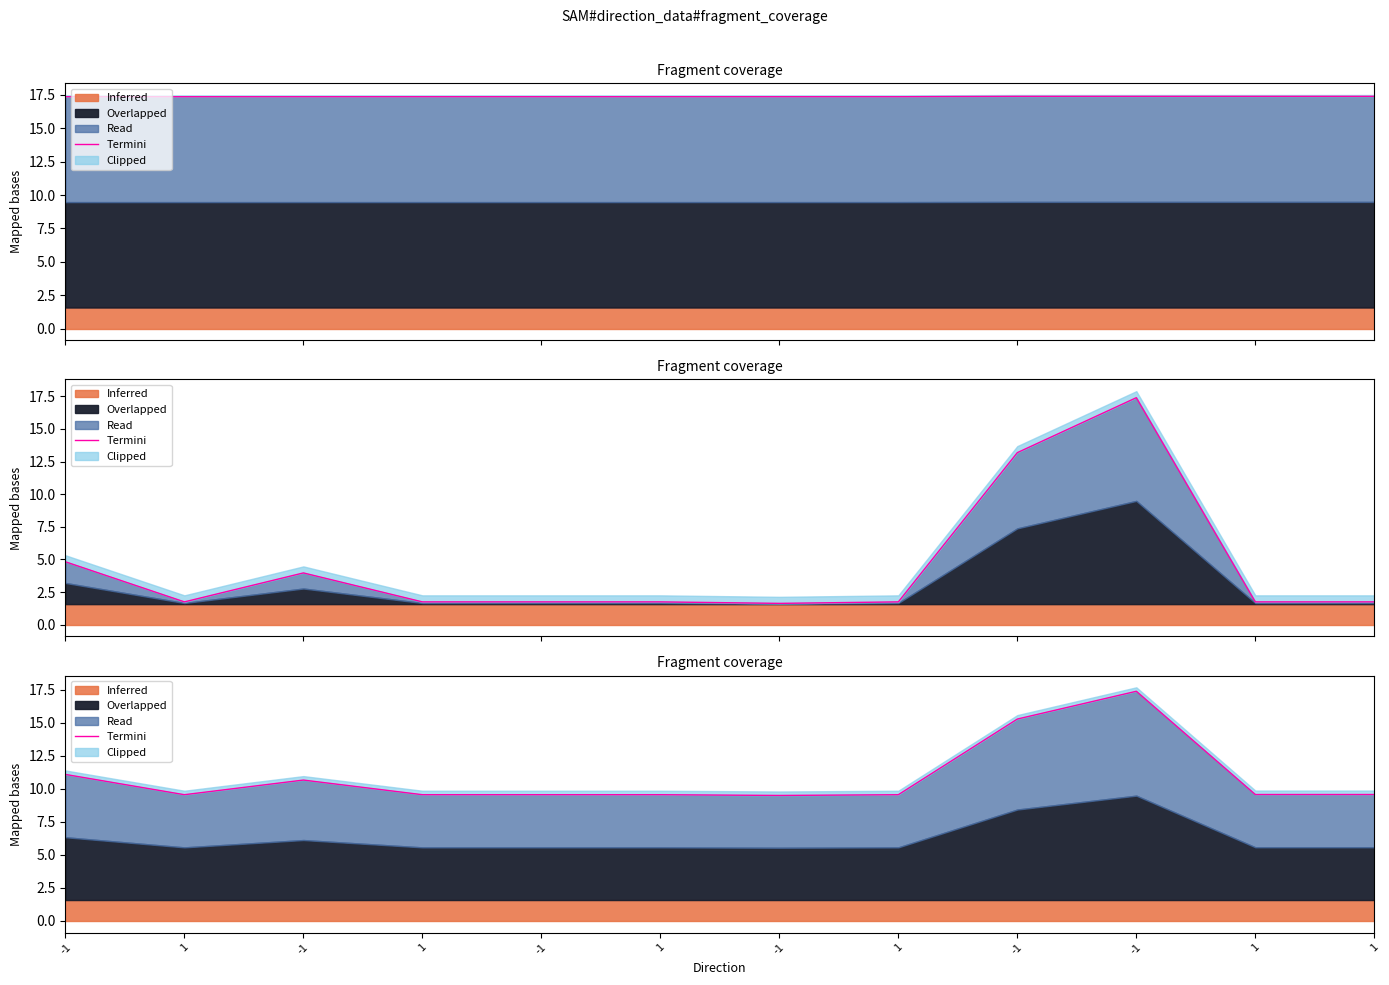

True or false: the data has more than 0 interior local peaks.

True